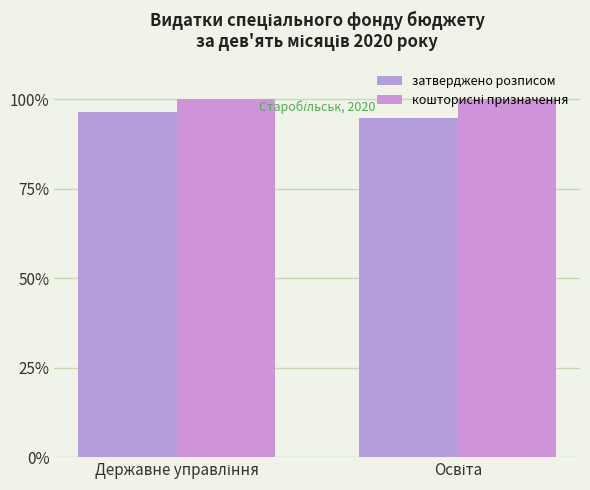

At Державне управління, list the series in order from largest to smallest.

кошторисні призначення, затверджено розписом